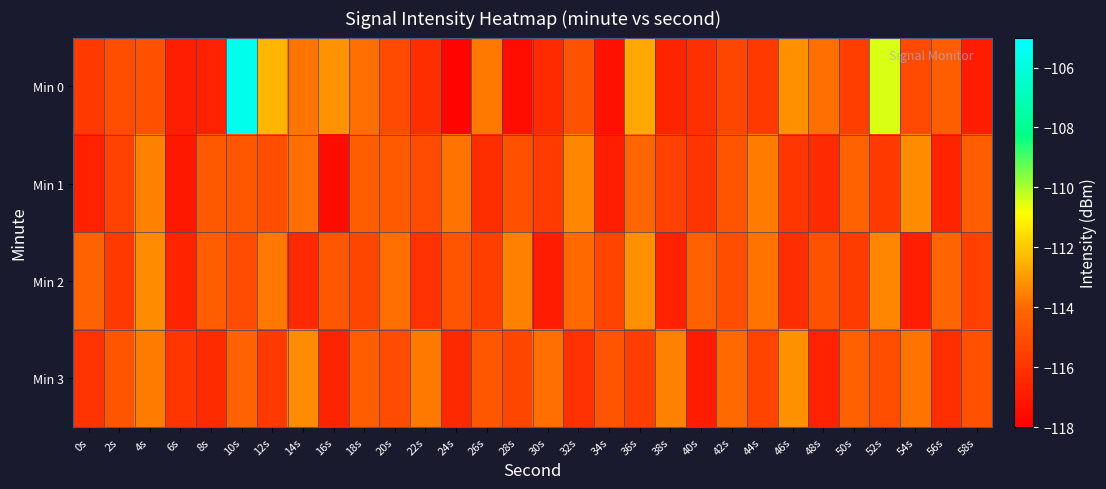

Which series has the largest total across all categories?

Min 0